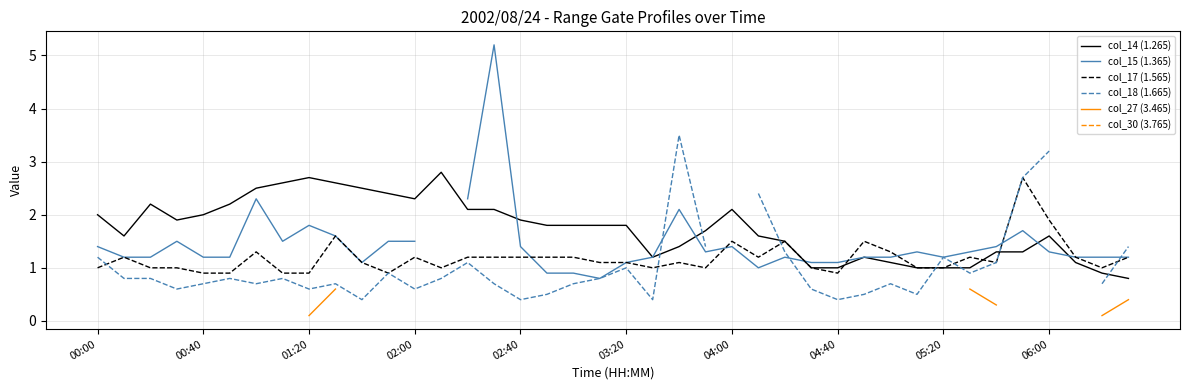

True or false: col_30 (3.765) and col_14 (1.265) cross at least once.

False